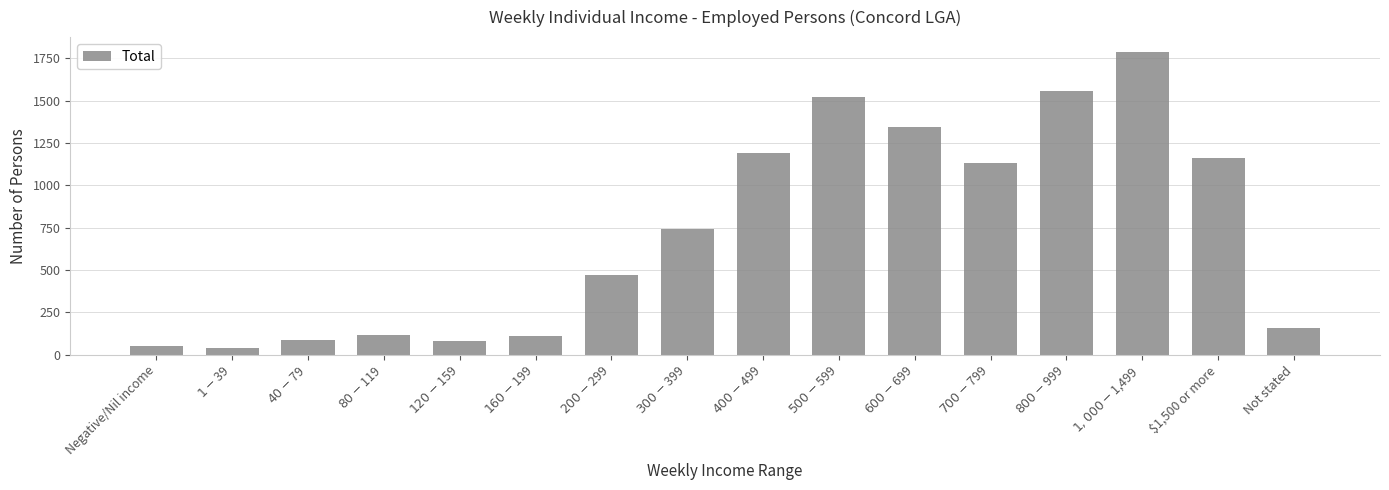

What is the label of the 11th bar from the left?

$600-$699